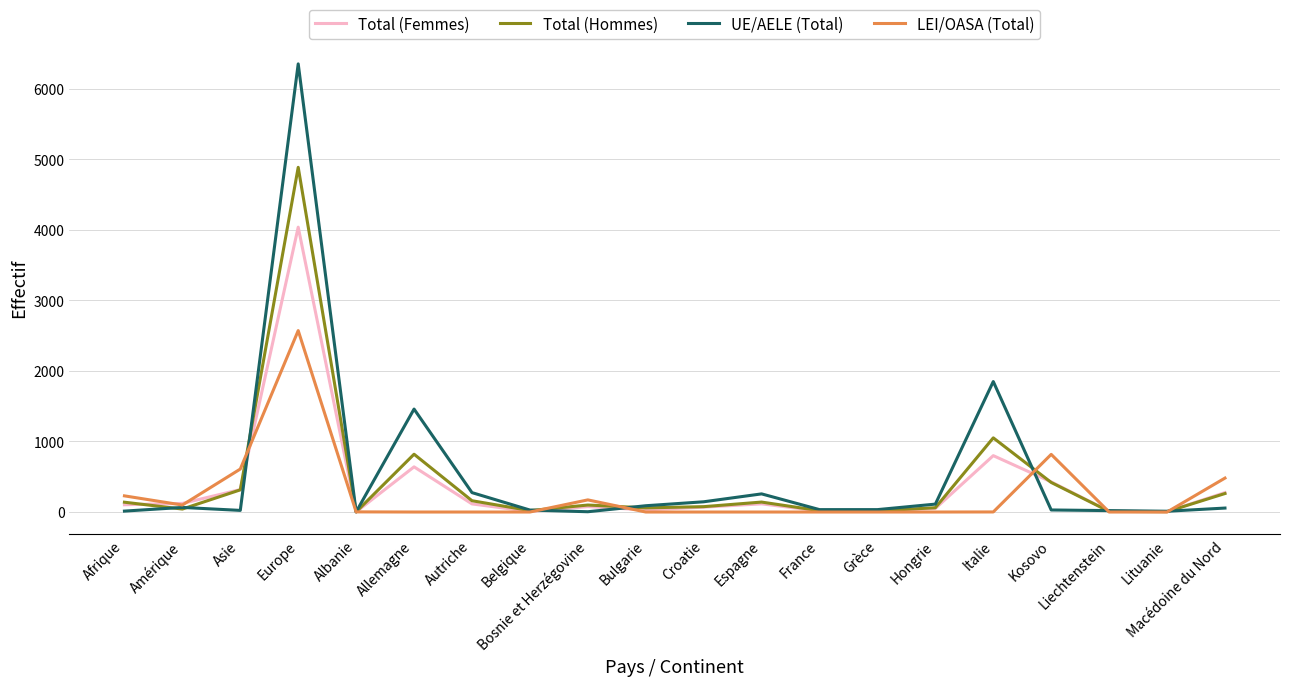

At which label is Total (Femmes) closest to 2019?

Italie